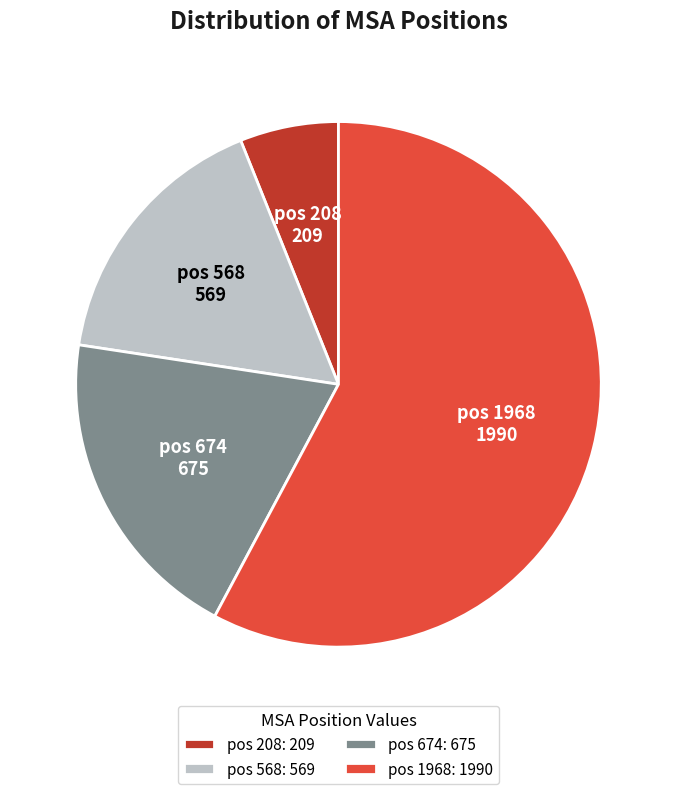

Approximately how many times larger is the value at pos 208 compared to pos 568?

0.4